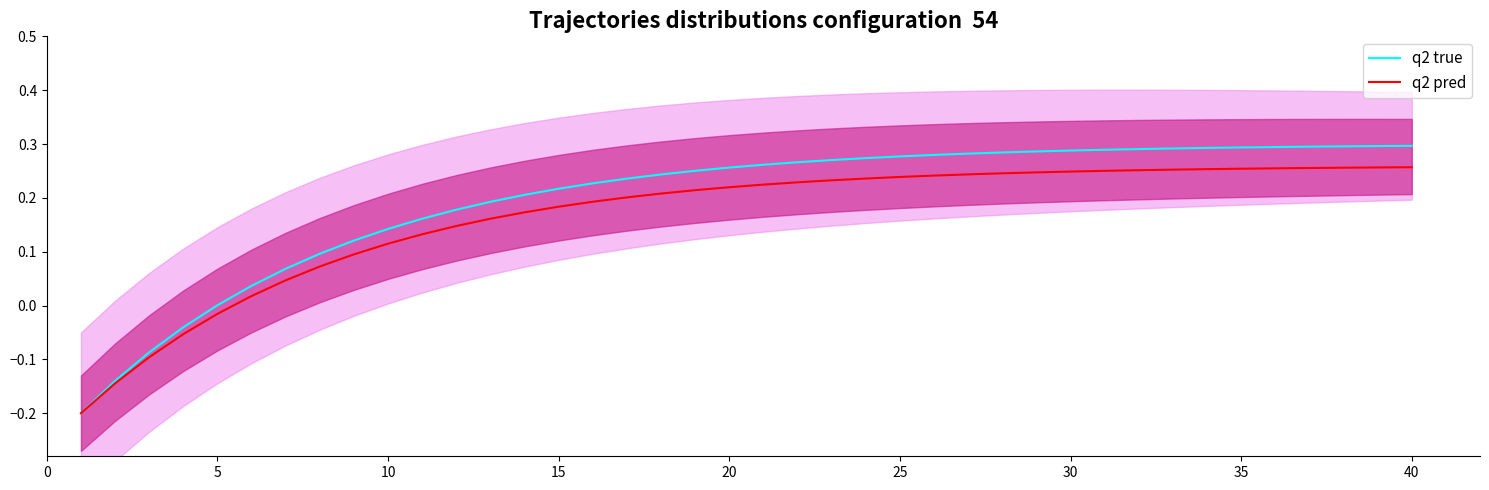

The q2 true series shows 0.3 at 35. True or false?

True